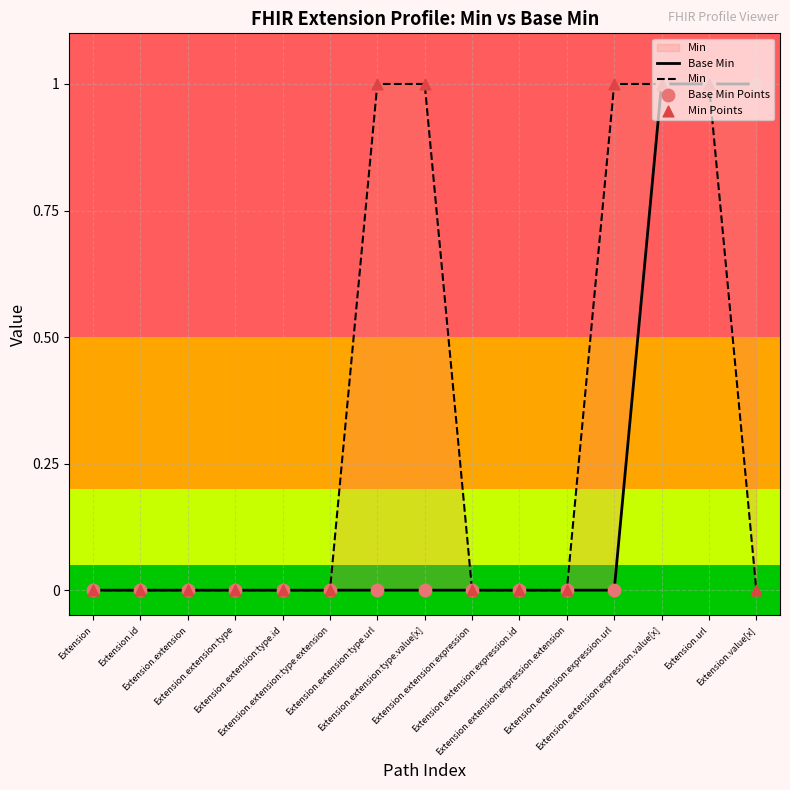

Which series contains the highest Y value?

Base Min